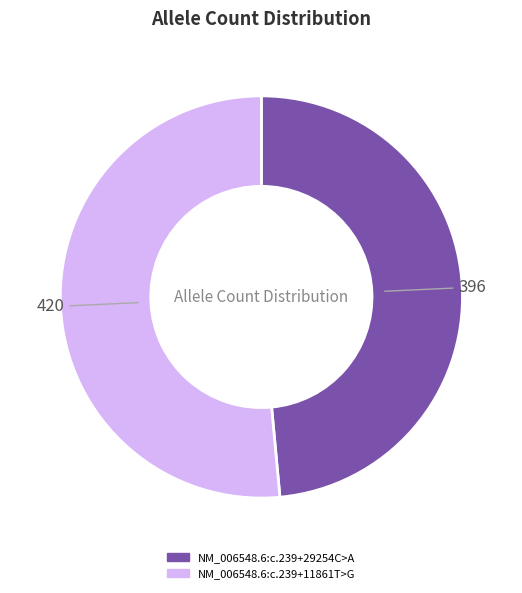

Do NM_006548.6:c.239+11861T>G and NM_006548.6:c.239+29254C>A together represent more than half of the pie?

Yes